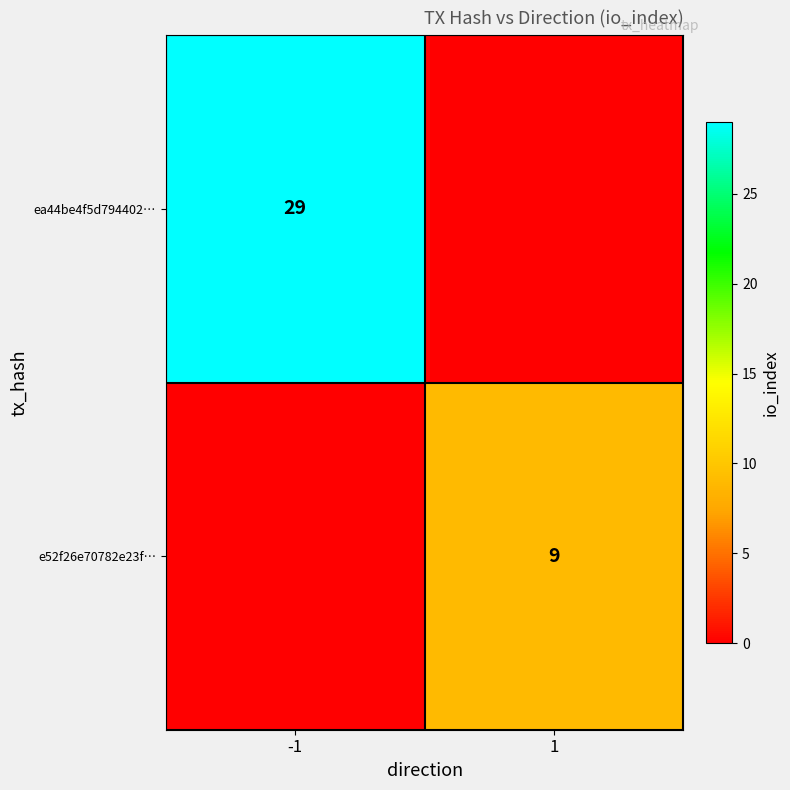

The value of ea44be4f5d794402… at -1 is 29. True or false?

True